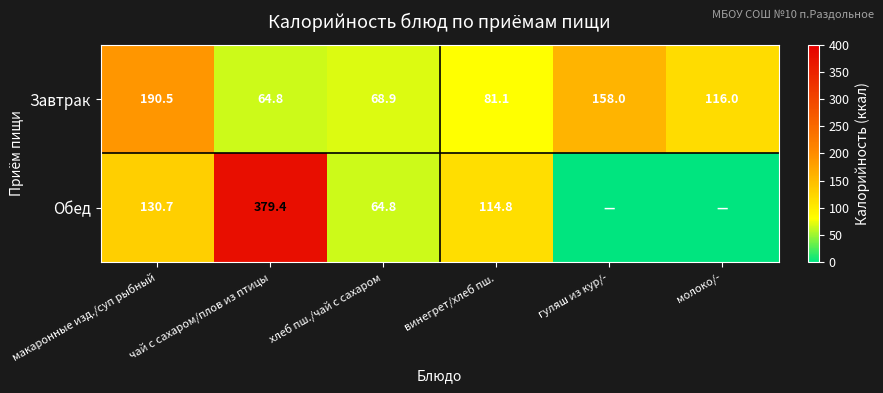

At how many categories does at least one series exceed 250?

1